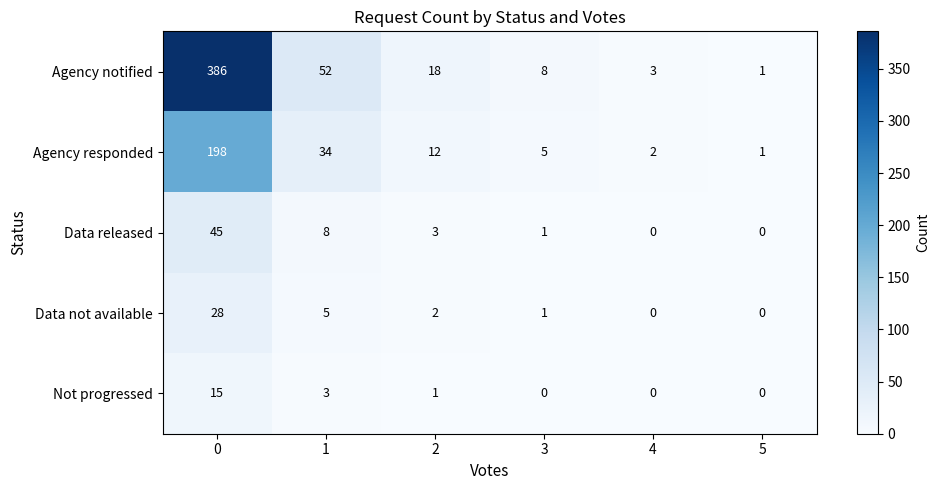

What value does the Not progressed series have at 0?

15